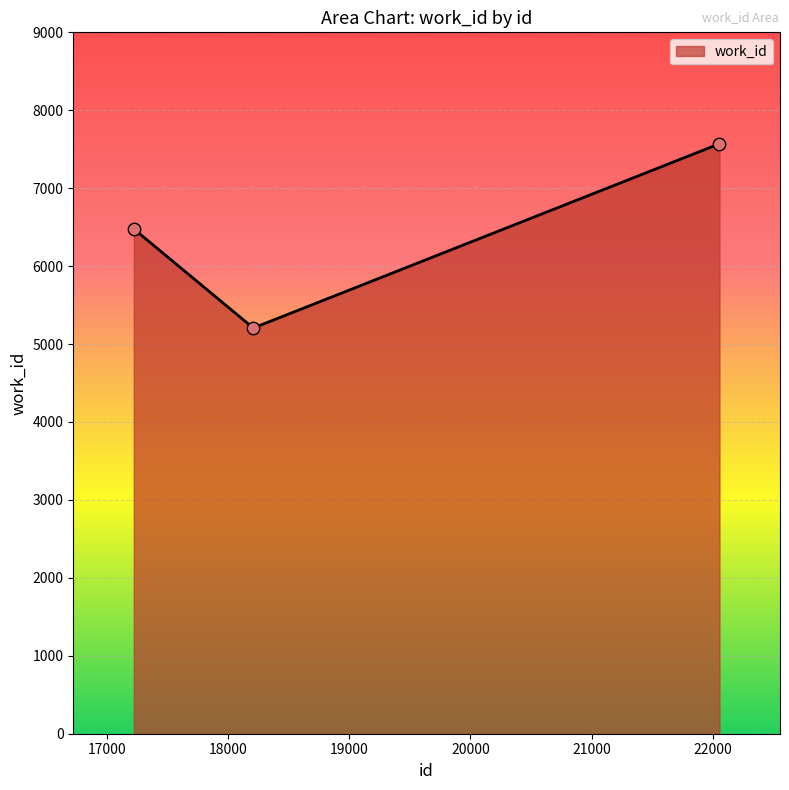

What is the sum of all values?

19253